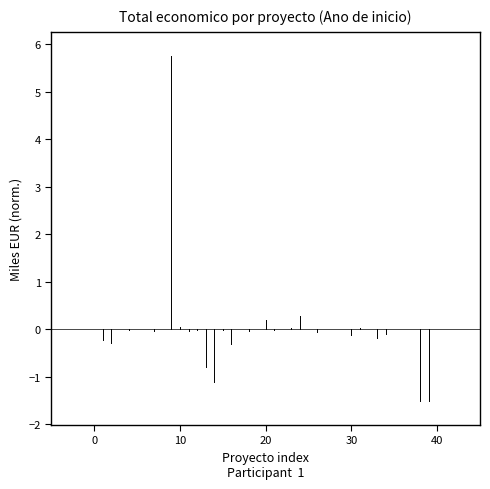

Is it true that the value at 0 is -0.0?

False